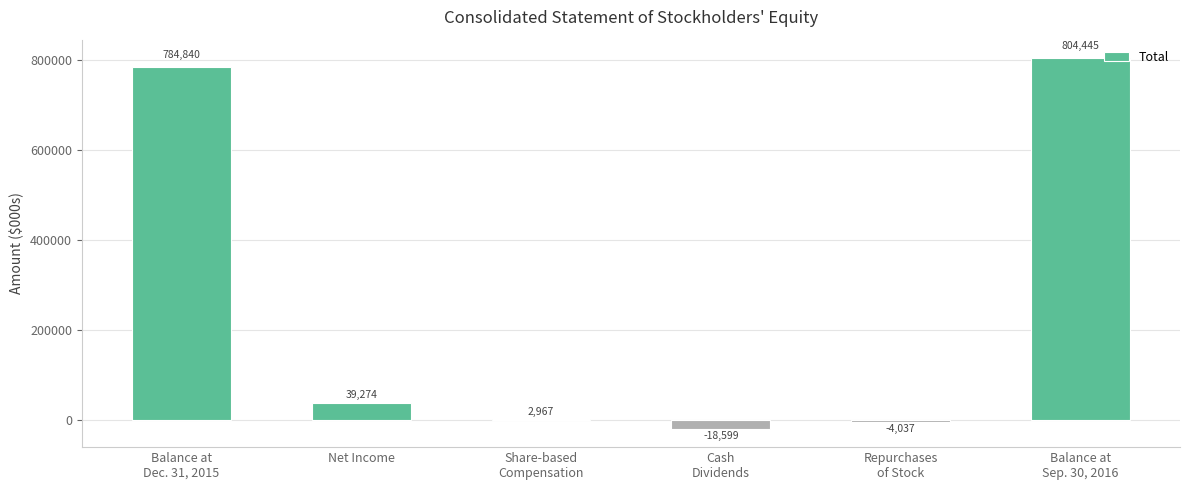

Rank the categories by value from highest to lowest.

Balance at
Sep. 30, 2016, Balance at
Dec. 31, 2015, Net Income, Share-based
Compensation, Repurchases
of Stock, Cash
Dividends